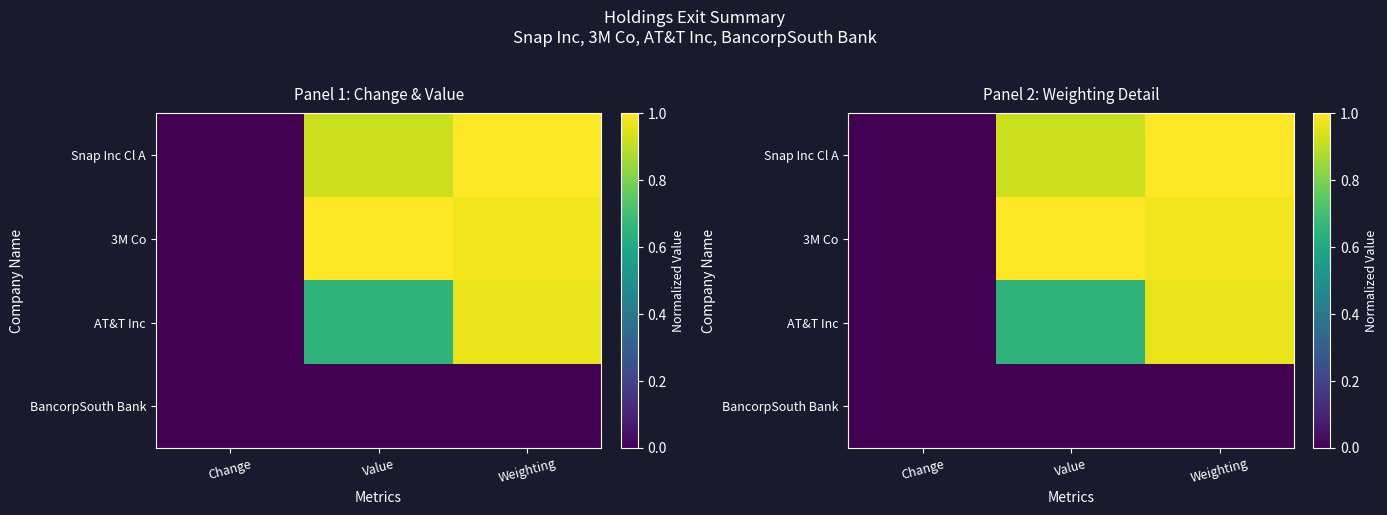

At which category does the chart reach its minimum across all series?

Change